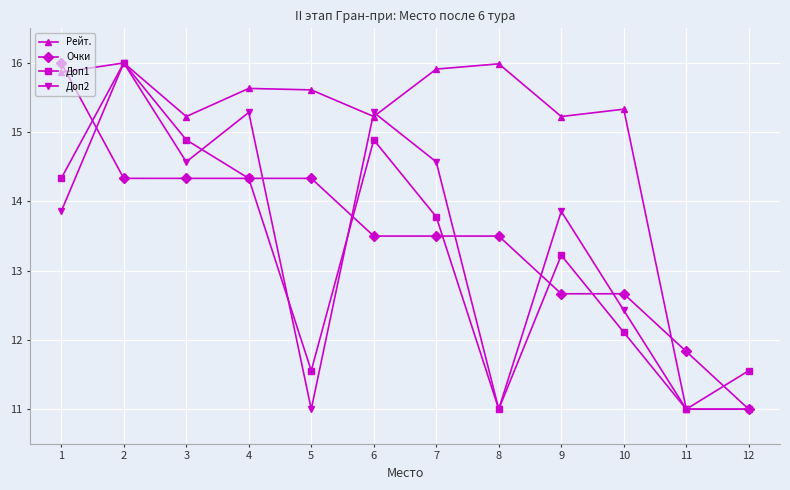

What is the difference between the maximum and second lowest values in the Рейт. series?

5.0